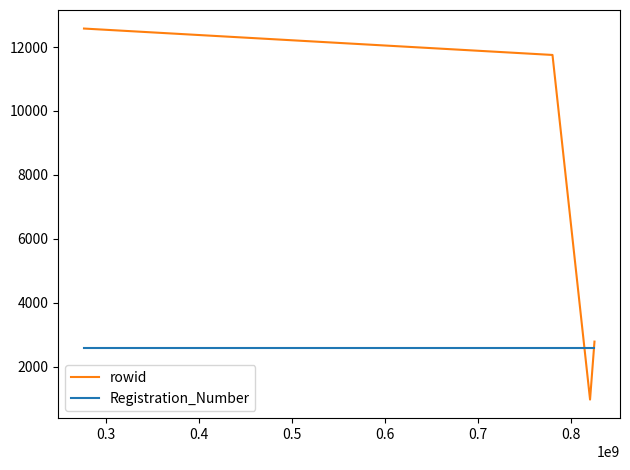

Which series has the largest range (max minus min)?

rowid